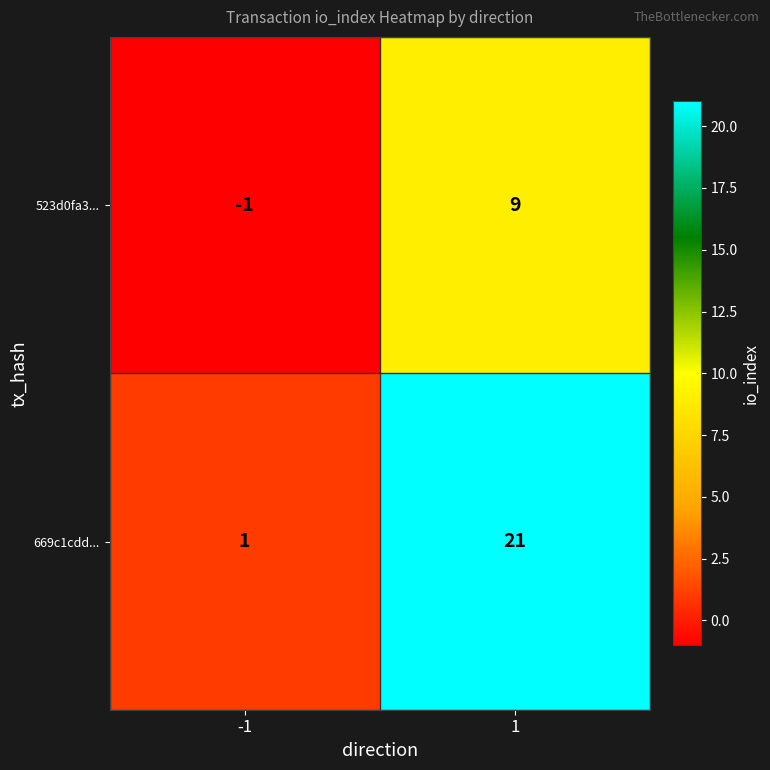

Rank the series at -1 from lowest to highest value.

523d0fa3..., 669c1cdd...